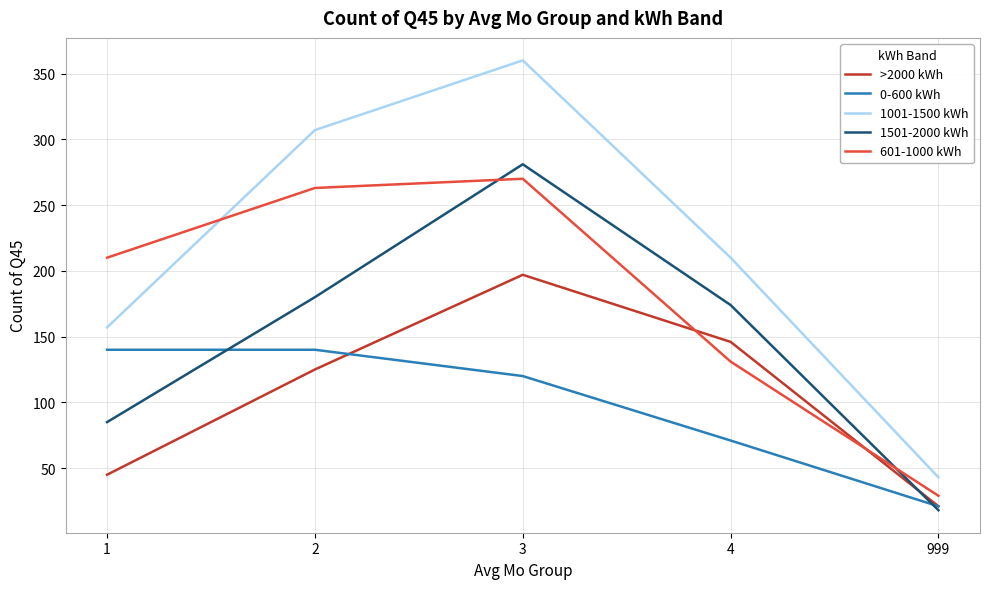

What is the spread (max minus min) of values at 999?

25